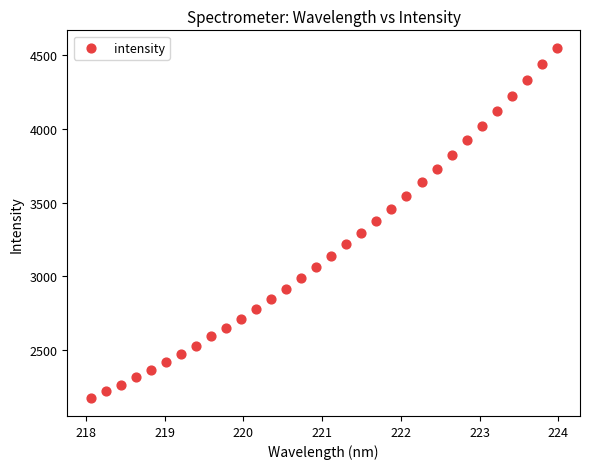

What is the range of X values (max minus min)?

5.9